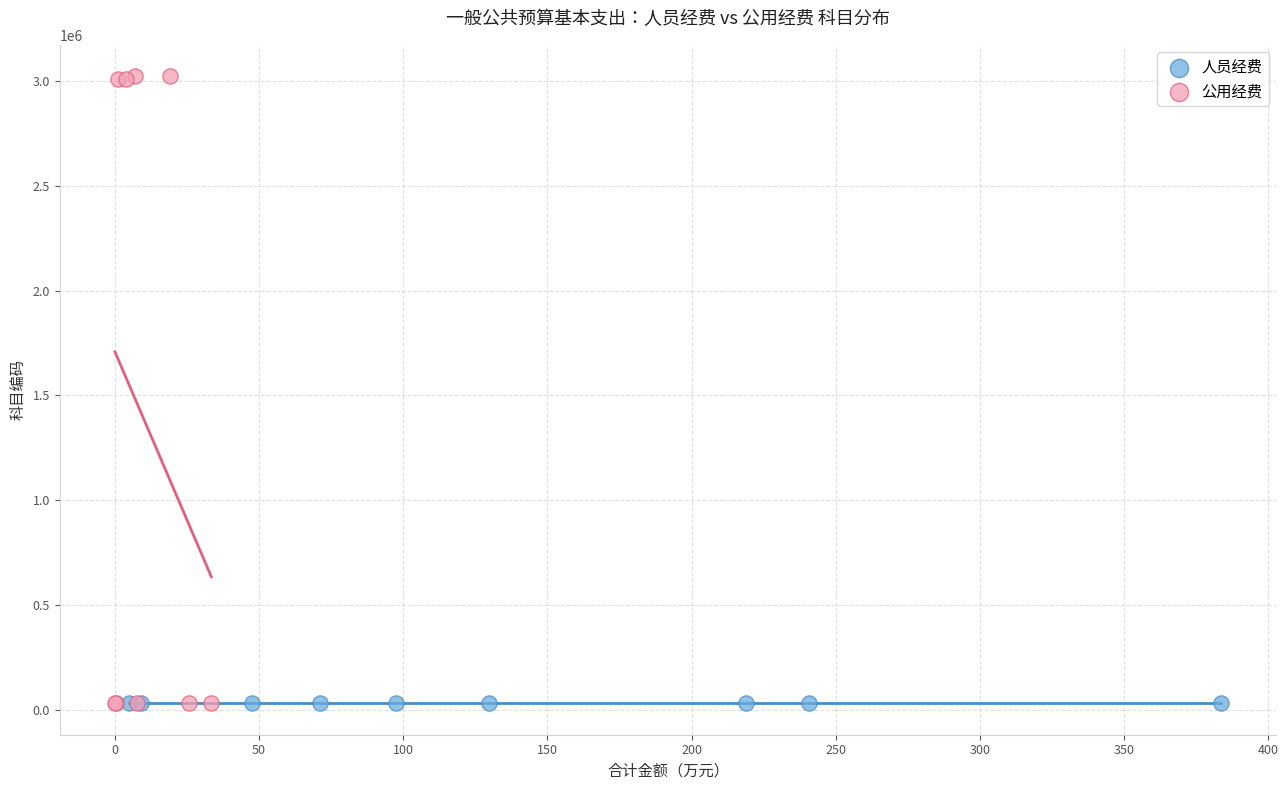

Which series has the widest spread of Y values?

公用经费